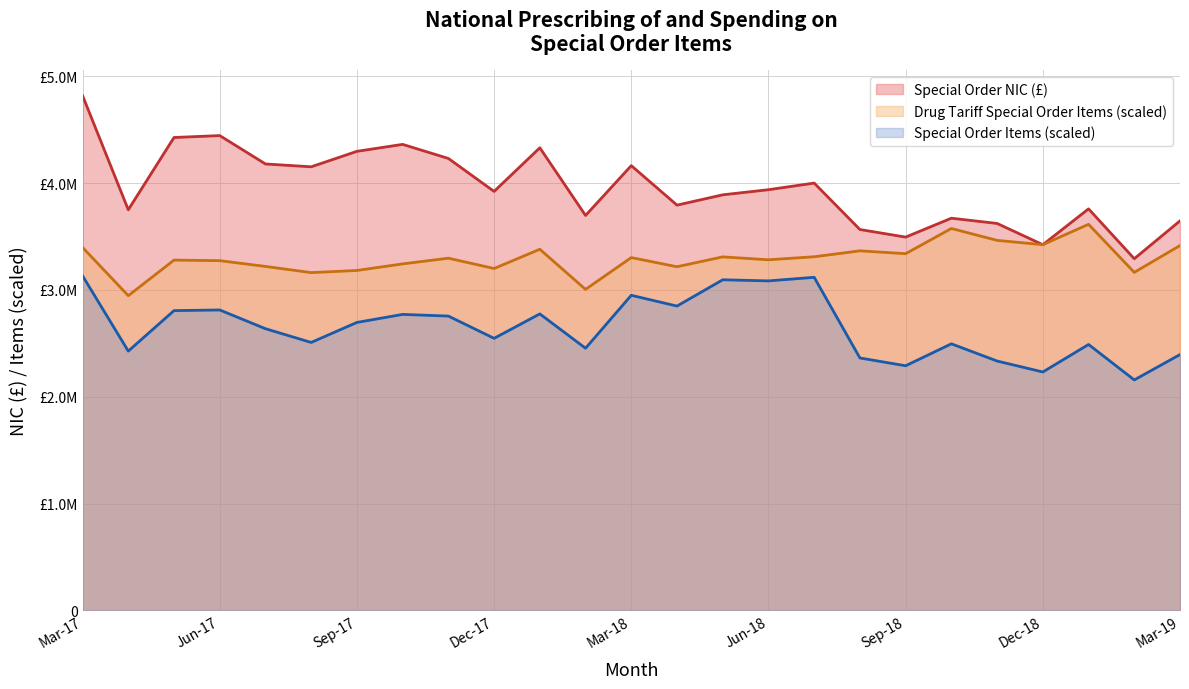

What is the approximate value of Drug Tariff Special Order Items at Jan-18?

3381151.1